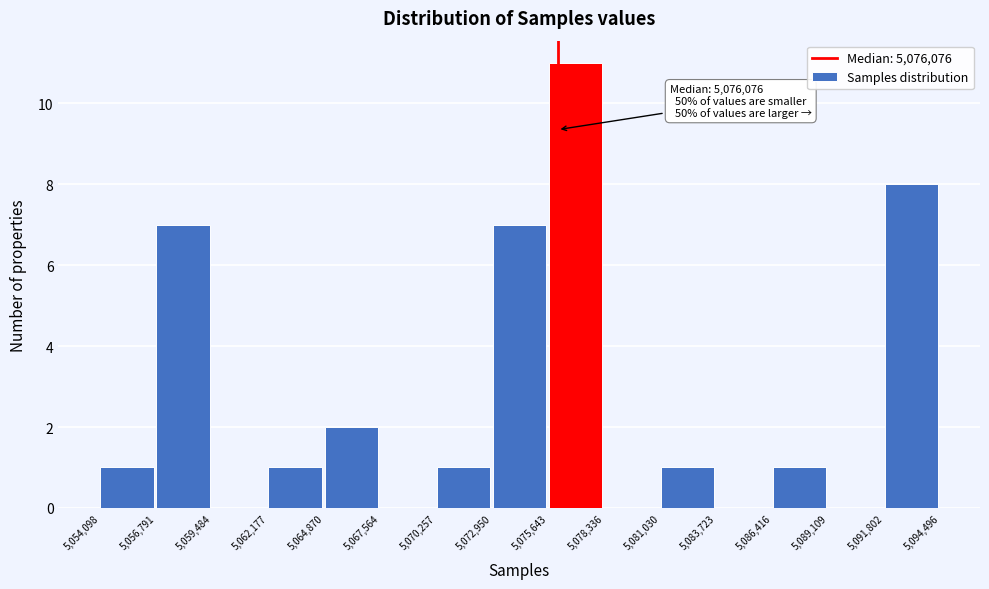

Which range on the x-axis has the tallest bar?

5,075,643 to 5,078,336